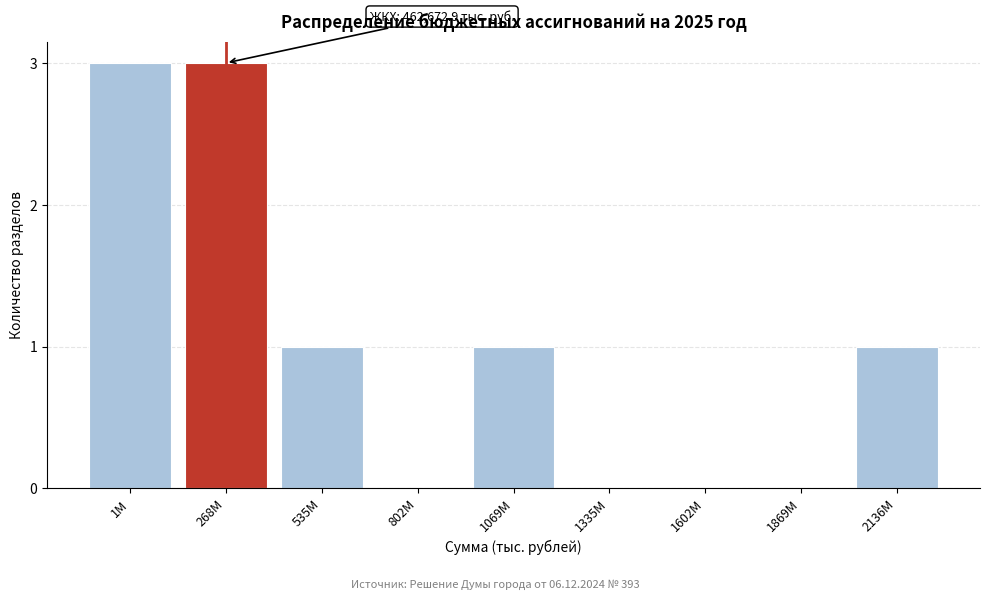

Reading left to right, transcribe all the data shown in this chart.

1М=3	268М=3	535М=1	802М=0	1069М=1	1335М=0	1602М=0	1869М=0	2136М=1